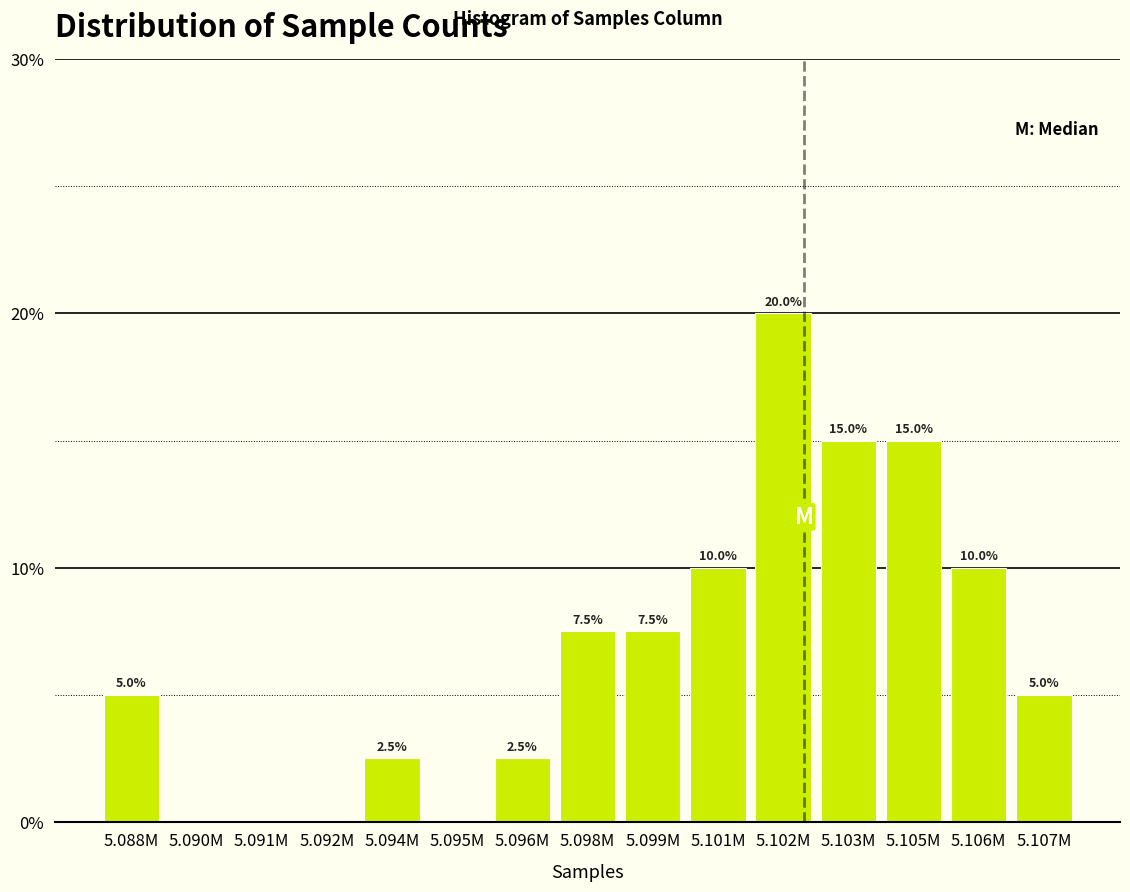

Reading right to left, transcribe all the data shown in this chart.

5.107M=5.0	5.106M=10.0	5.105M=15.0	5.103M=15.0	5.102M=20.0	5.101M=10.0	5.099M=7.5	5.098M=7.5	5.096M=2.5	5.095M=0.0	5.094M=2.5	5.092M=0.0	5.091M=0.0	5.090M=0.0	5.088M=5.0